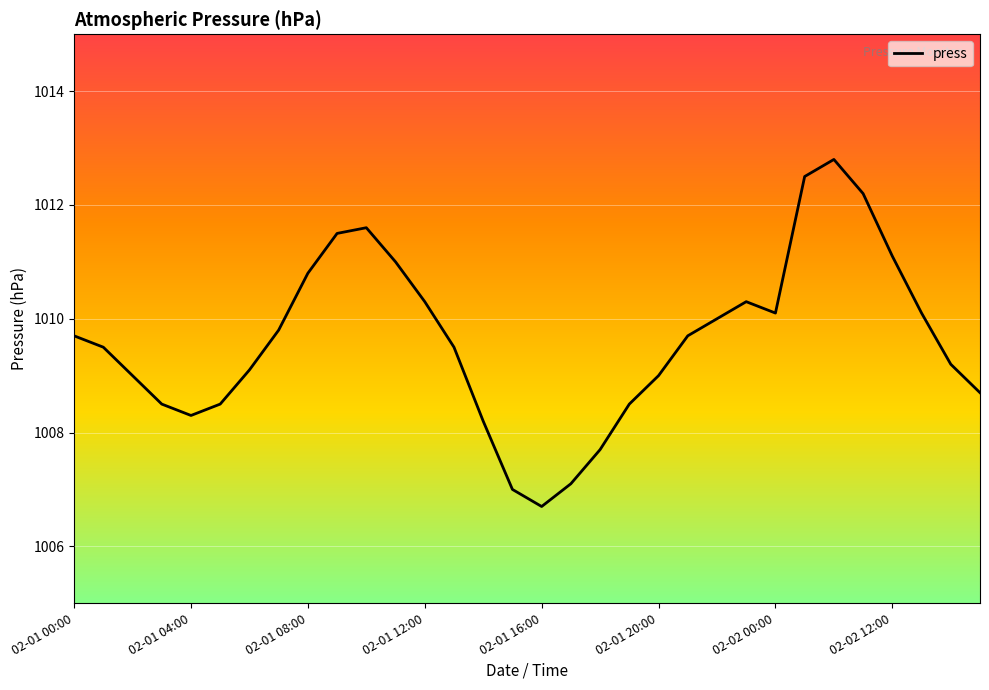

Reading left to right, list all the values displayed in this chart.

1009.7	1009.5	1009.0	1008.5	1008.3	1008.5	1009.1	1009.8	1010.8	1011.5	1011.6	1011.0	1010.3	1009.5	1008.2	1007.0	1006.7	1007.1	1007.7	1008.5	1009.0	1009.7	1010.0	1010.3	1010.1	1012.5	1012.8	1012.2	1011.1	1010.1	1009.2	1008.7